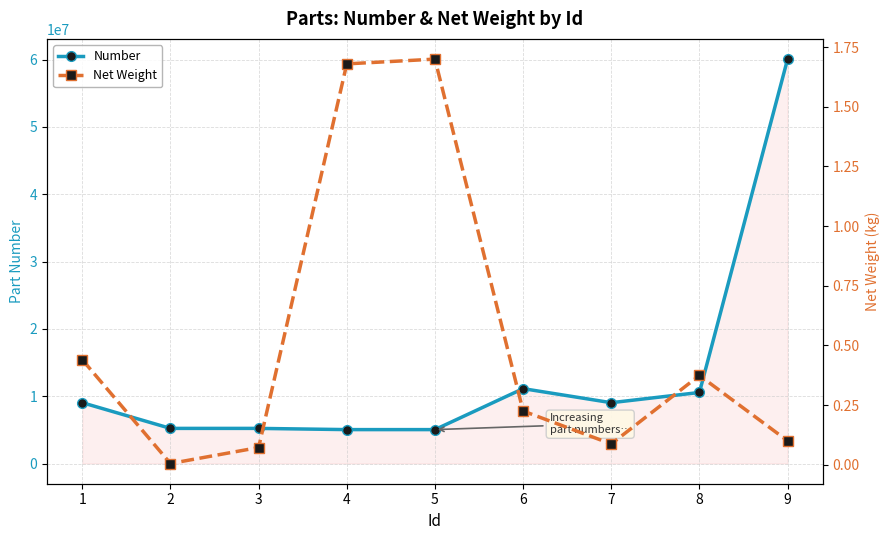

Where does the Number series first go above 9031324?

1